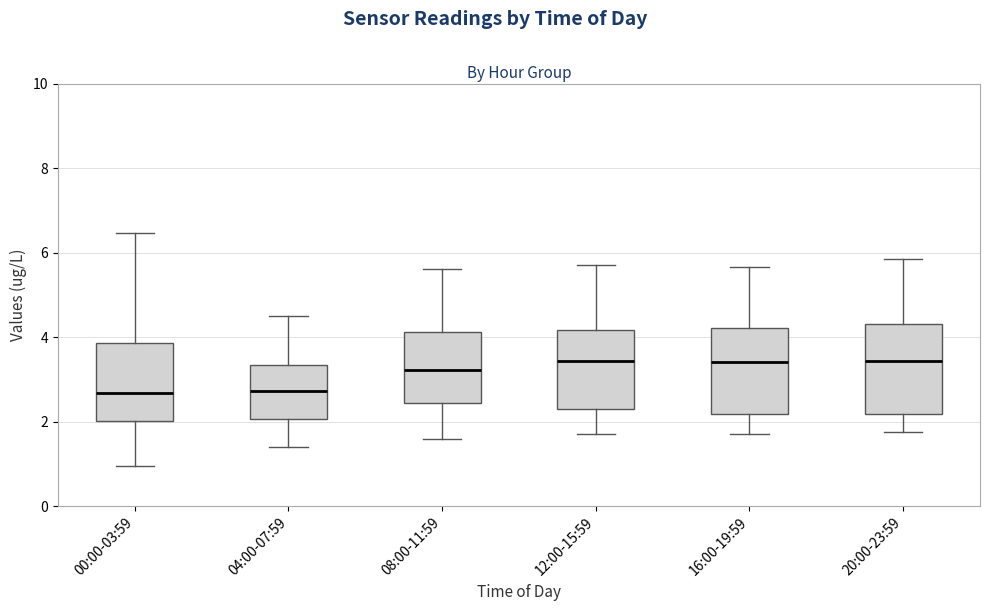

Reading left to right, transcribe this box plot: for each box, give where its median line is, the range the box spans, and where its two whiskers end, as read against the y-axis. The values are not printed on the chart, so give them approximately, as read against the axis.

00:00-03:59: median 2.6, box 2.0 to 3.8, whiskers 1.0 to 6.4
04:00-07:59: median 2.8, box 2.0 to 3.4, whiskers 1.4 to 4.6
08:00-11:59: median 3.2, box 2.4 to 4.2, whiskers 1.6 to 5.6
12:00-15:59: median 3.4, box 2.2 to 4.2, whiskers 1.8 to 5.8
16:00-19:59: median 3.4, box 2.2 to 4.2, whiskers 1.8 to 5.6
20:00-23:59: median 3.4, box 2.2 to 4.4, whiskers 1.8 to 5.8